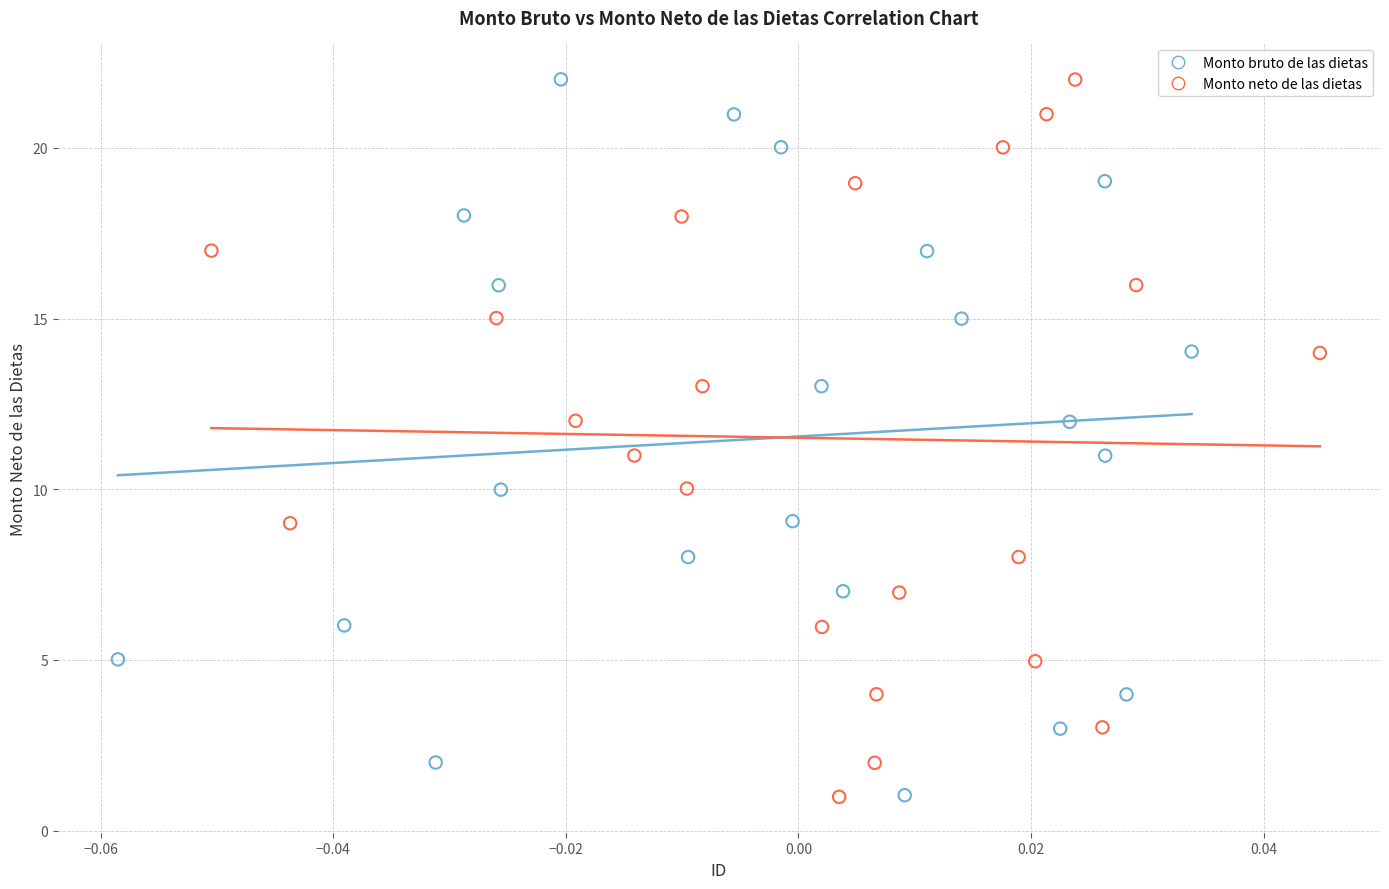

What are all the series names shown in the legend?

Monto bruto de las dietas, Monto neto de las dietas